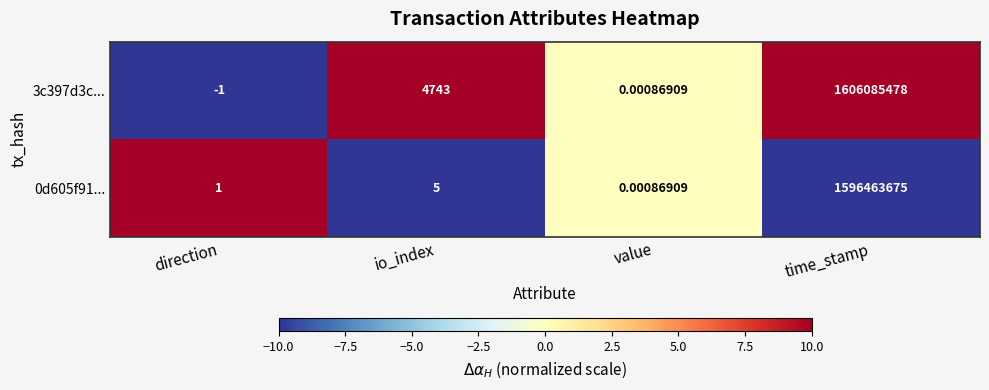

Which category has the highest value in the 0d605f91... series?

time_stamp